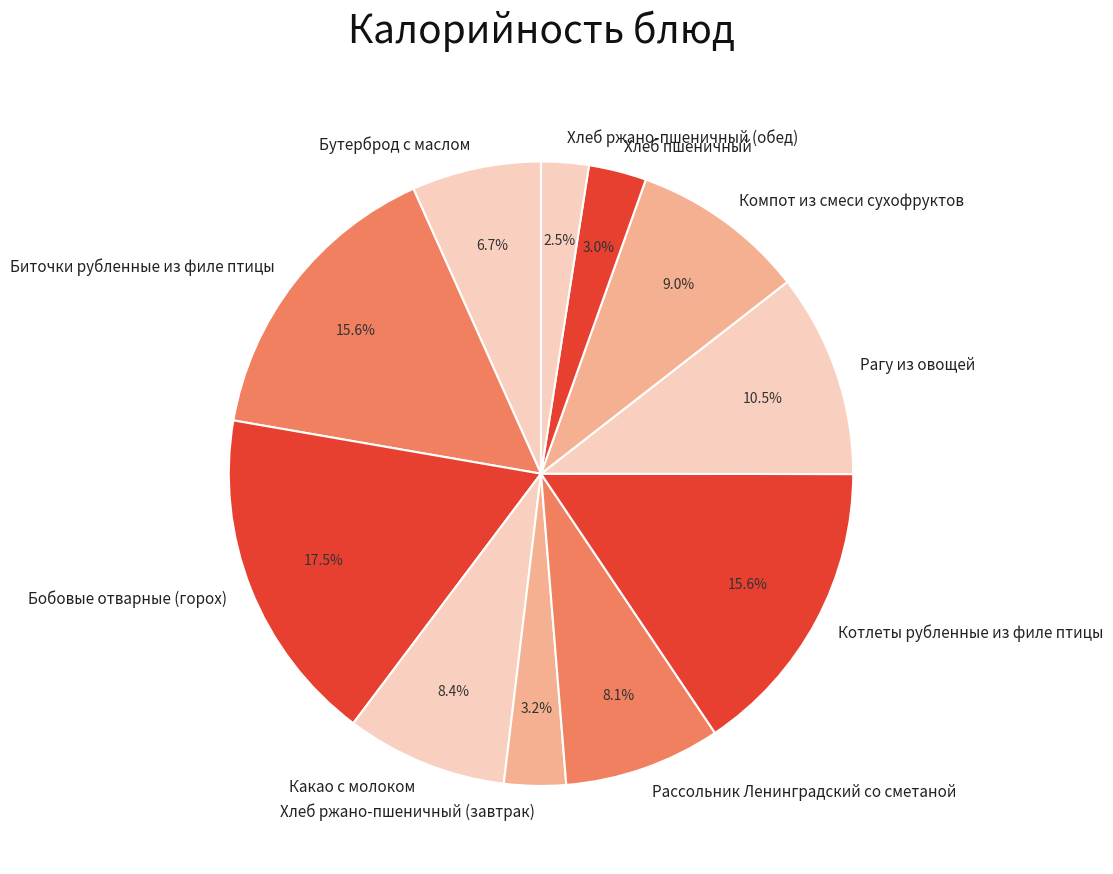

Does Хлеб ржано-пшеничный (обед) account for over 50% of the chart?

No